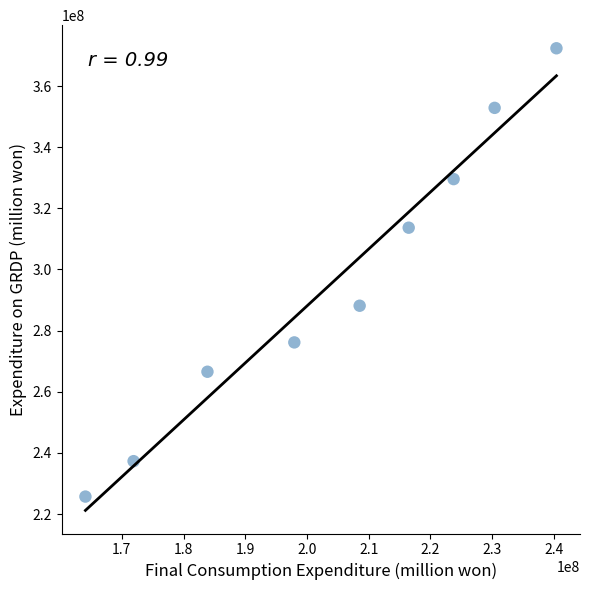

What Y value in the scatter plot is closest to 299040169?

288146769